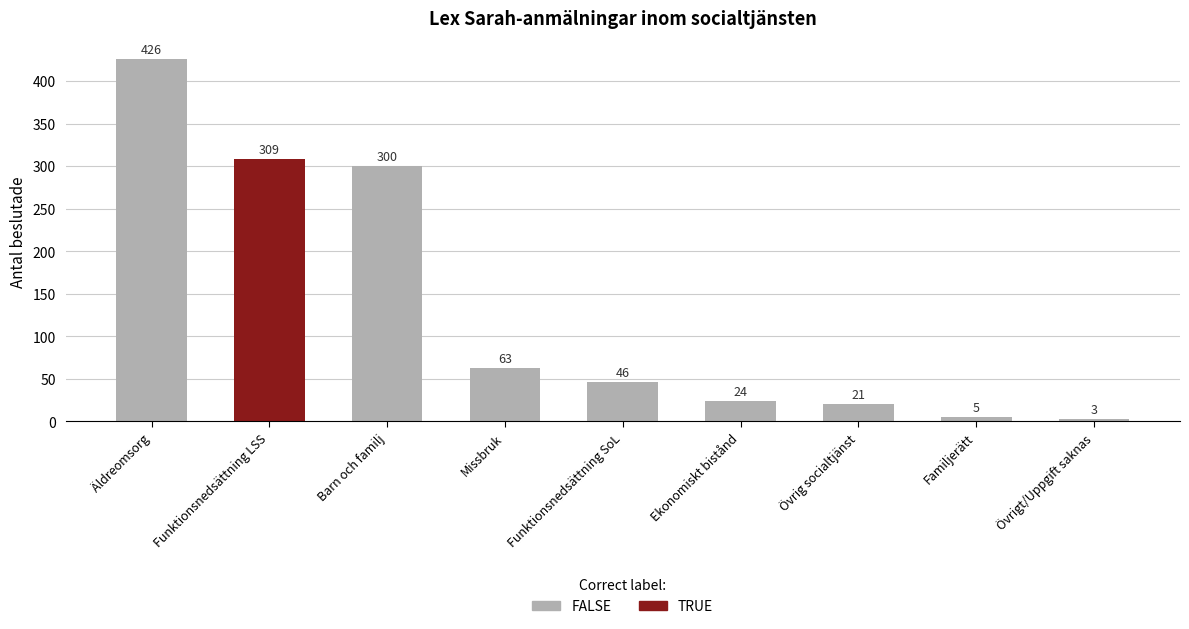

Which has a higher value, Äldreomsorg or Ekonomiskt bistånd?

Äldreomsorg